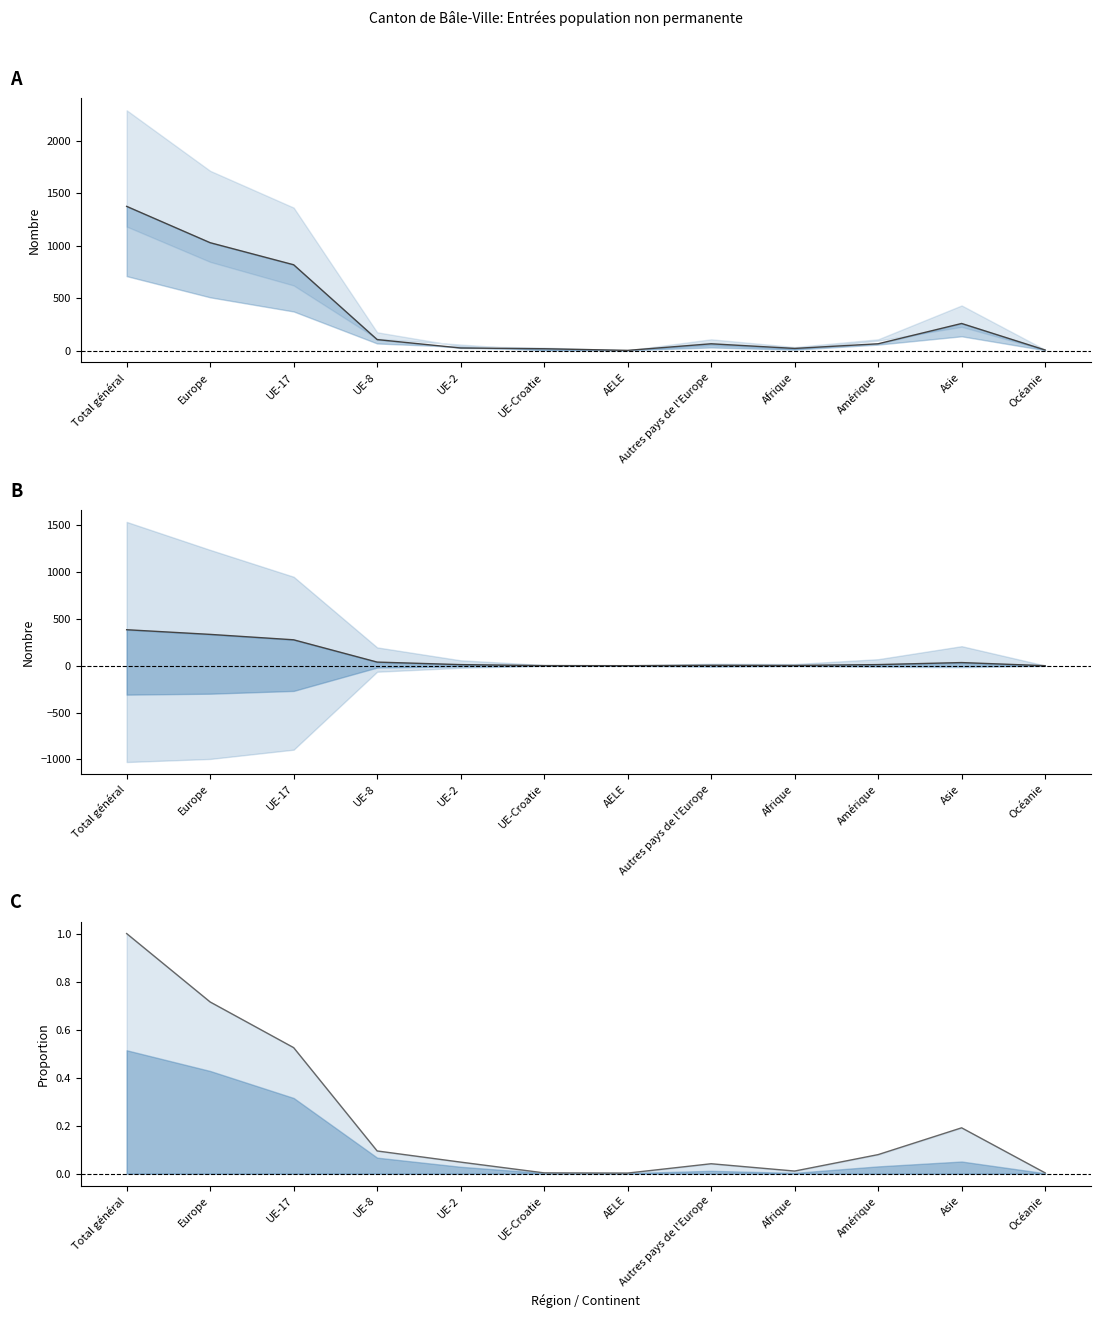

What is the sum of all Permis courte durée (Femmes) values?

2.7